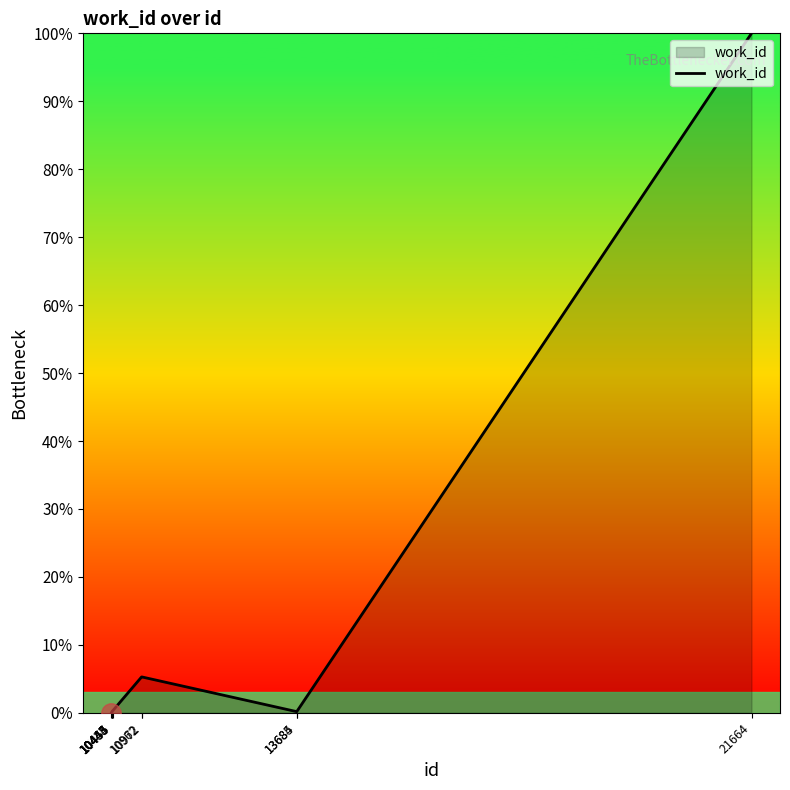

What is the greatest value displayed?

100.0